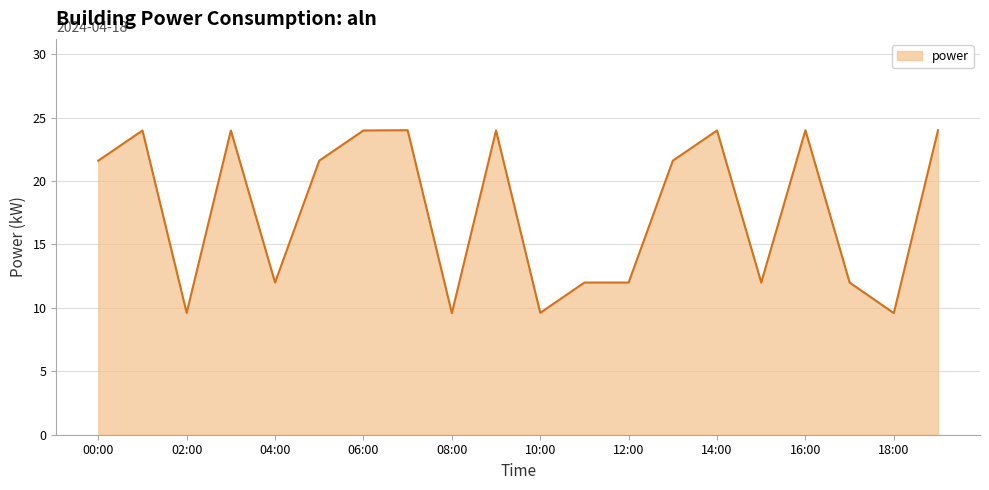

What is the difference between the maximum and minimum values?

14.4